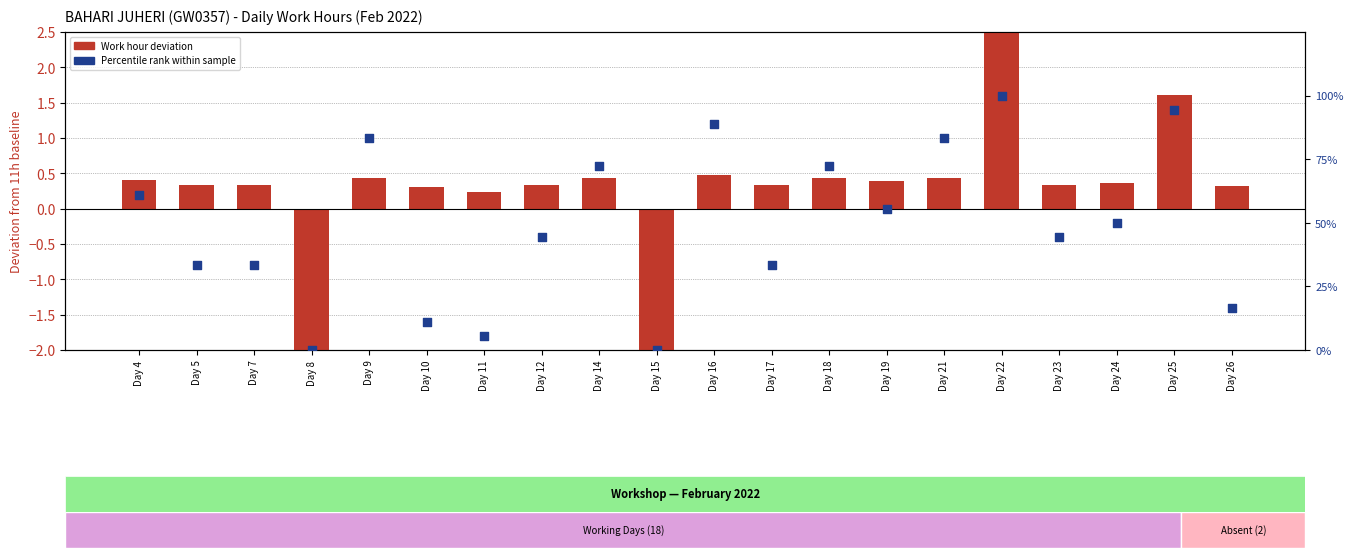

At which category is the sum across all series the highest?

Day 22